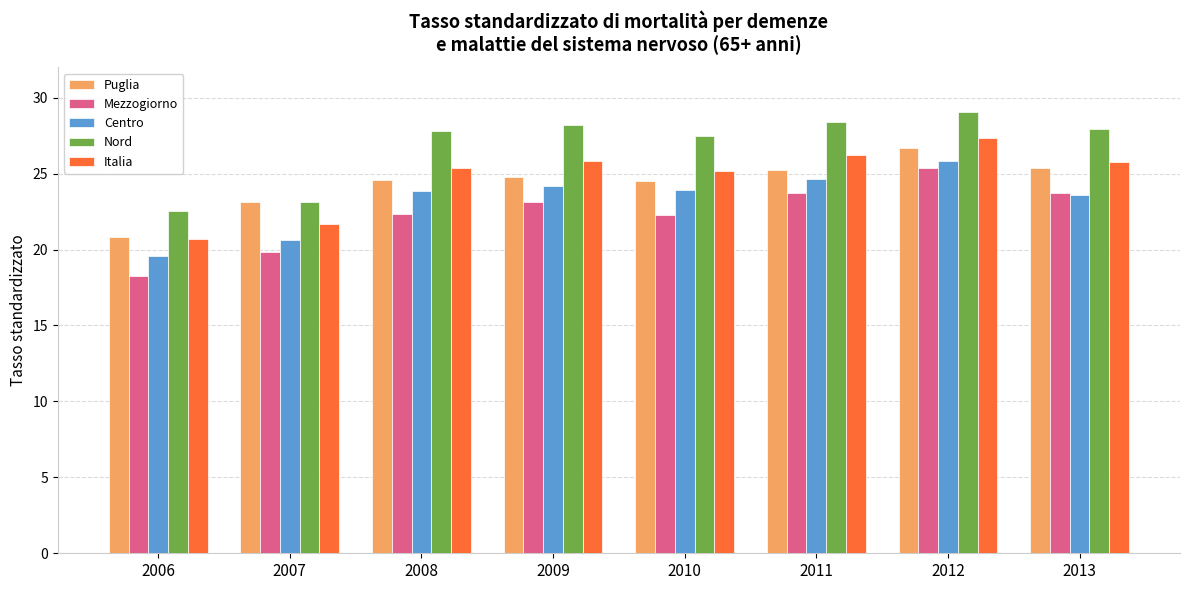

How many data points in Puglia are above 24?

6